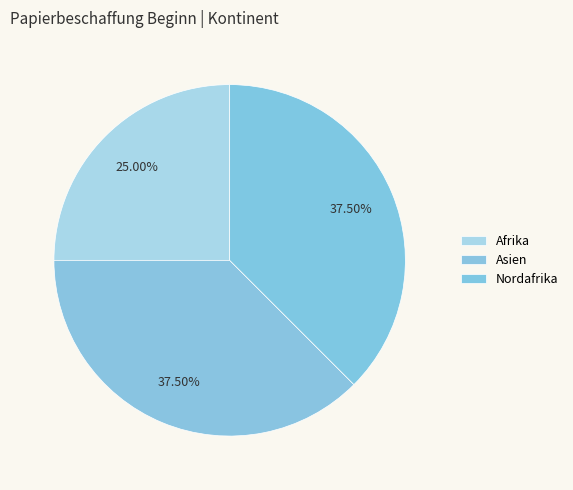

True or false: Afrika accounts for 25% of the total.

True